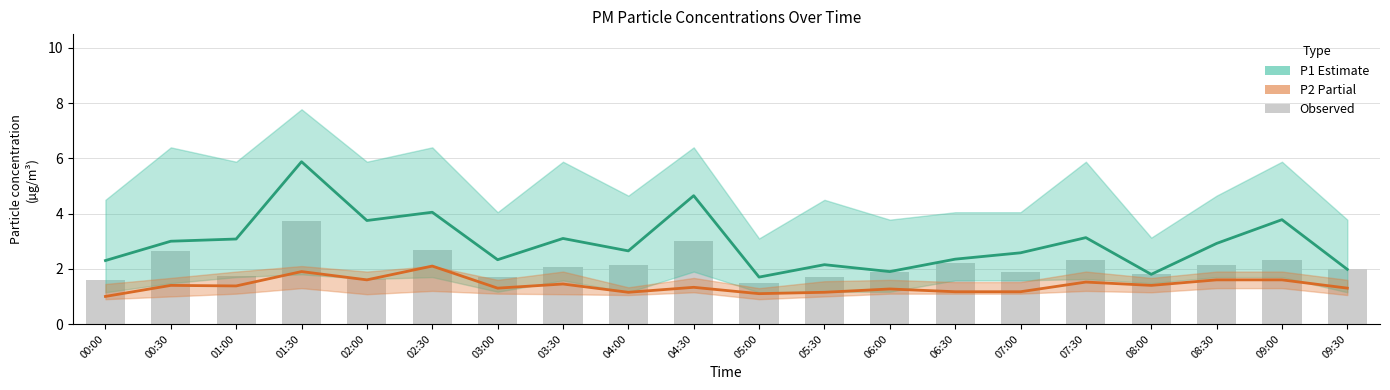

Where does the Observed series first go above 2?

00:30